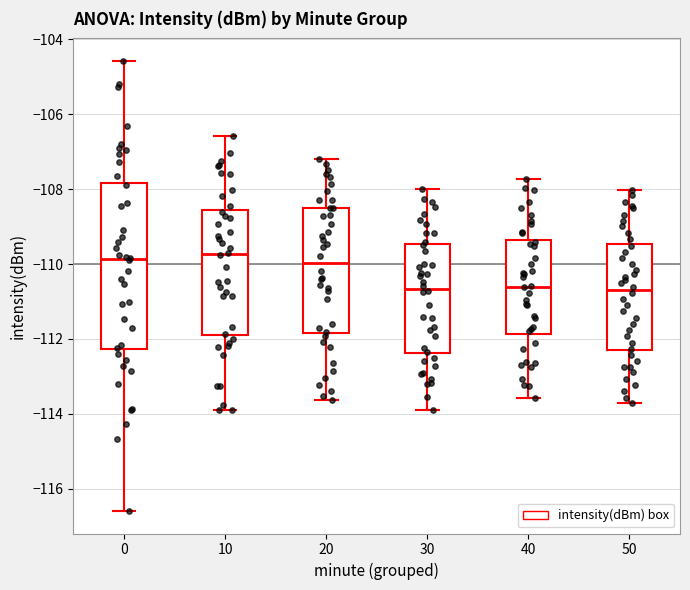

Where does the median line of the box at x = 30 sit on the y-axis? The values are not printed on the chart, so give them approximately, as read against the axis.

-110.6